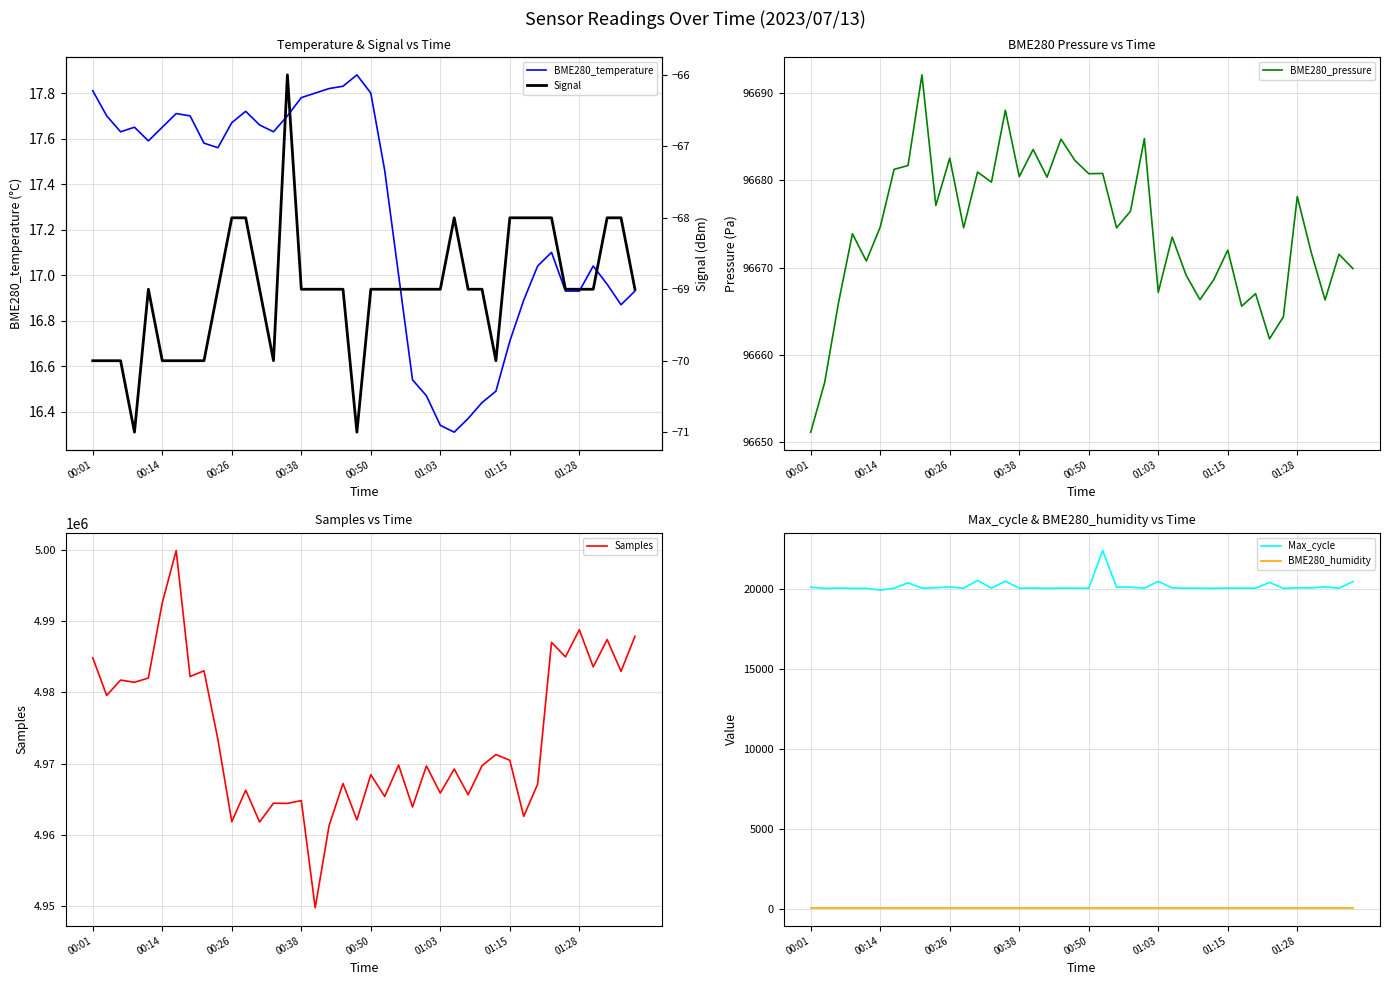

True or false: BME280_humidity and Max_cycle intersect in this chart.

False